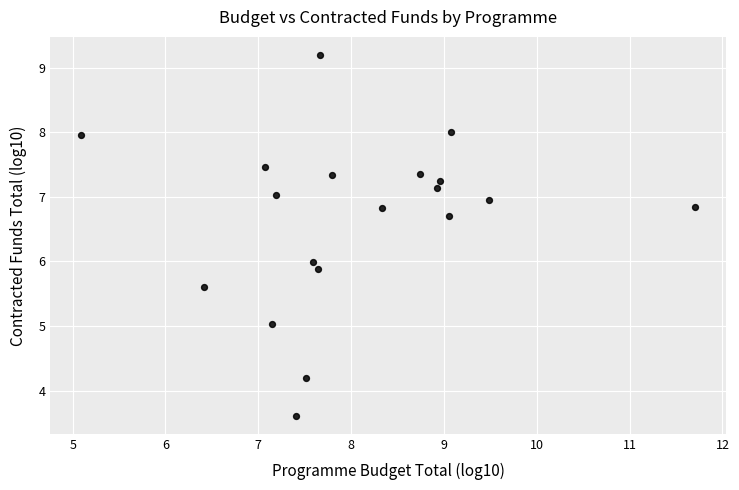

What is the range of X values (max minus min)?

6.6